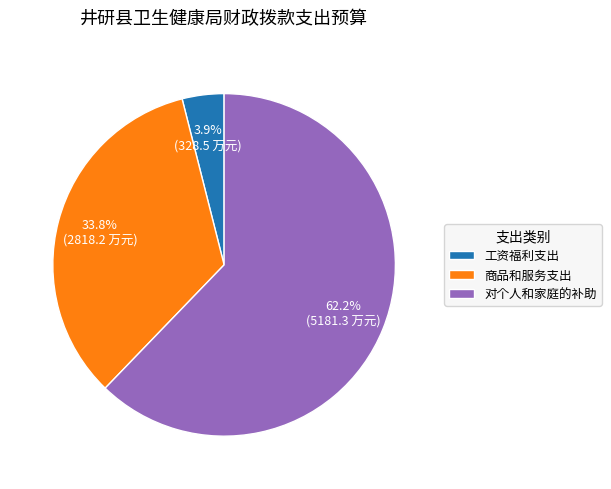

Rank the categories by value from lowest to highest.

工资福利支出, 商品和服务支出, 对个人和家庭的补助